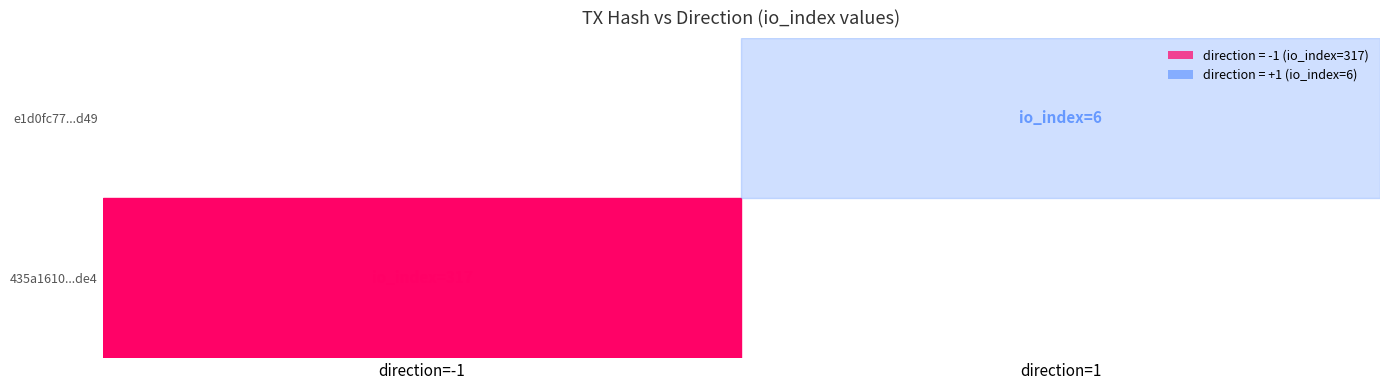

Reading right to left, extract all data points from this chart.

435a1610ea7102c2c4cee41ab76252712622de4: 317	-1
e1d0fc7748626c31761437d23da50ba383f249d: 6	1